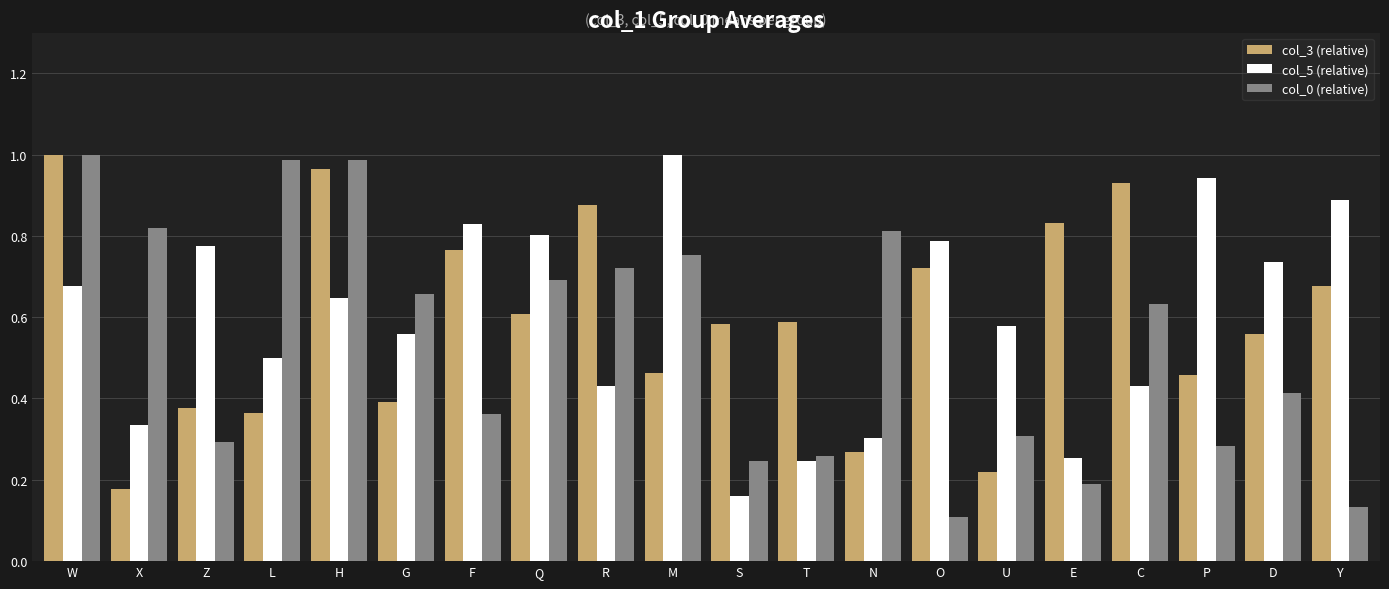

At which label does col_3 (relative) reach its peak?

W